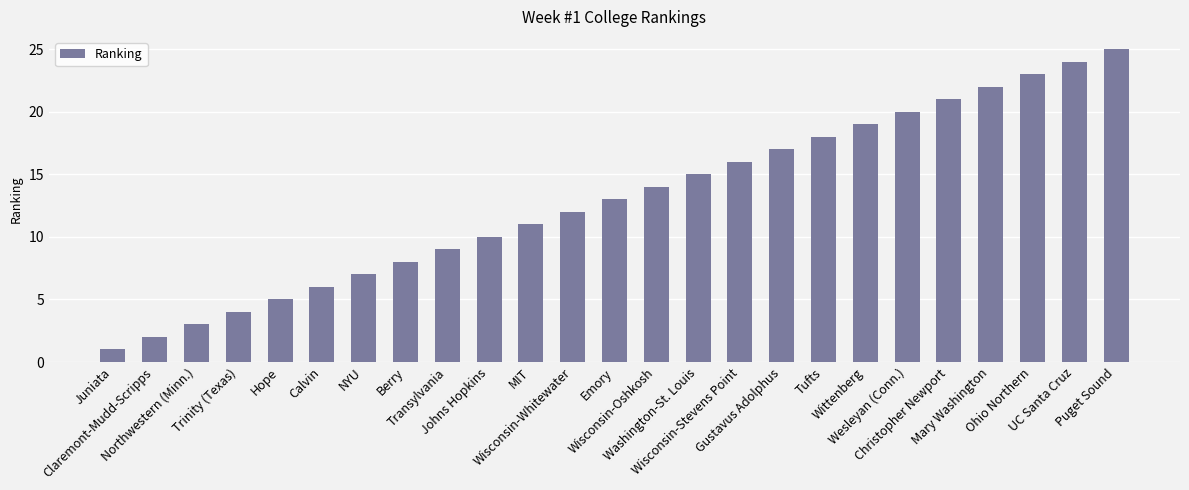

How many bars are there in total?

25